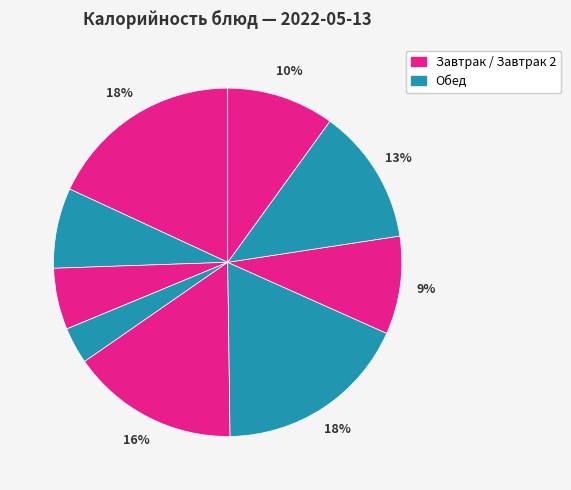

Count the number of slices in the pie.

9